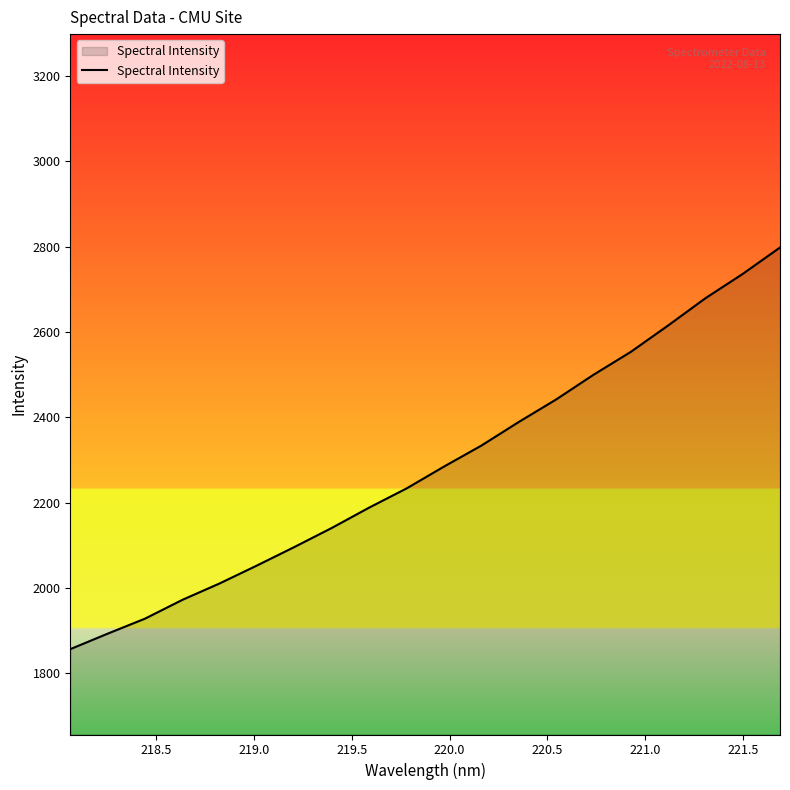

What is the difference between the maximum and minimum values?

941.2